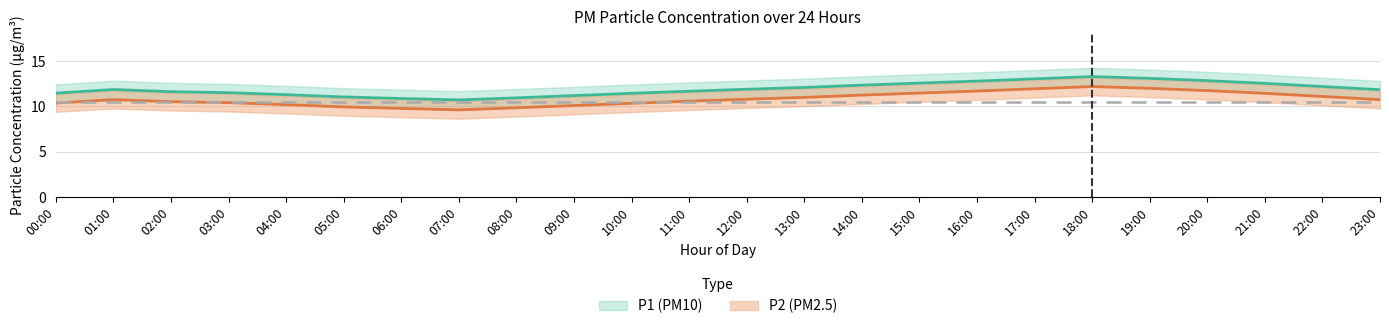

How many values in the P2 series are below 10?

4